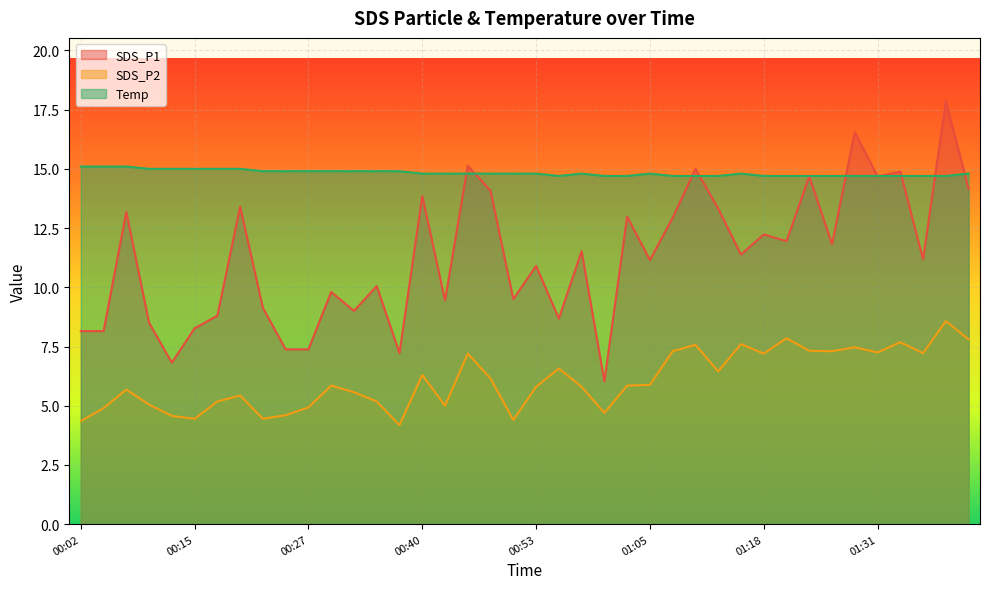

True or false: SDS_P1 has a value of 11.2 at 01:36.

True